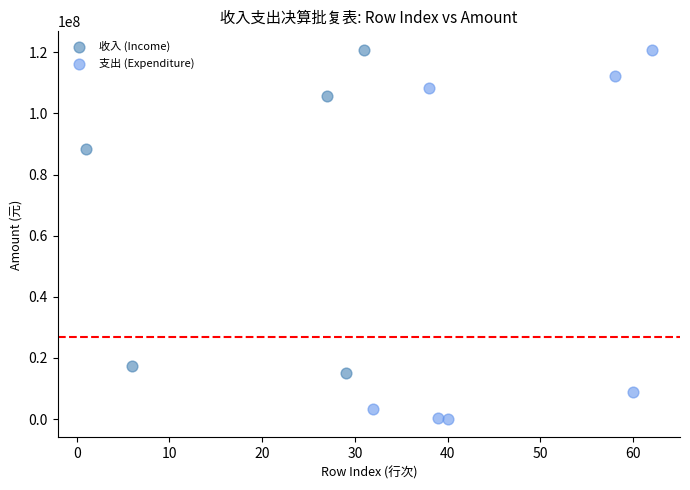

What are all the series names shown in the legend?

收入 (Income), 支出 (Expenditure)